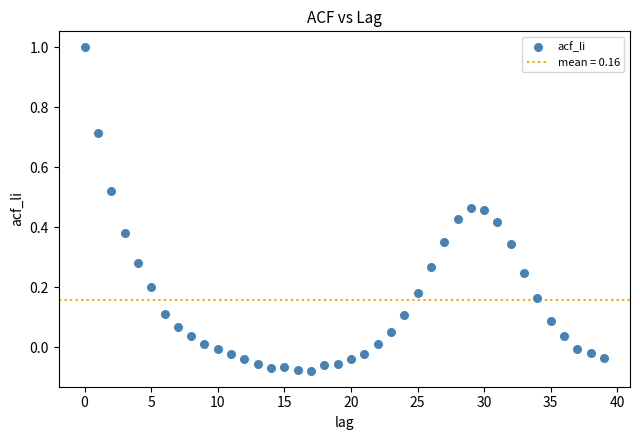

What is the range of Y values (max minus min)?

1.1